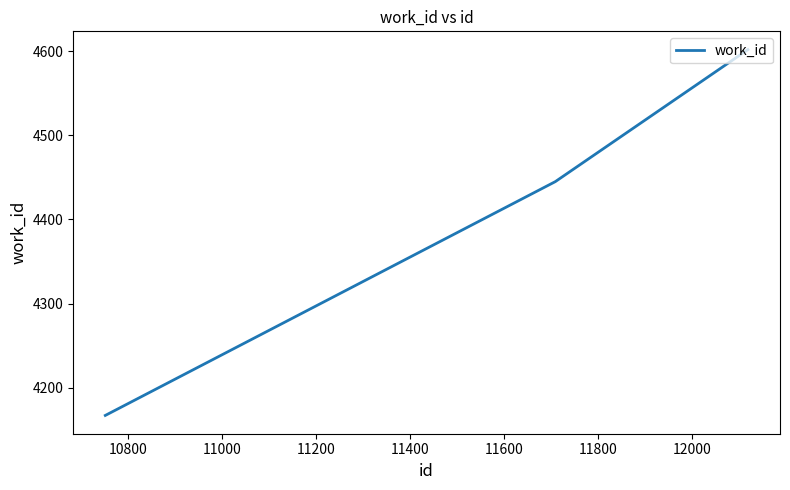

What is the maximum value shown in the chart?

4602